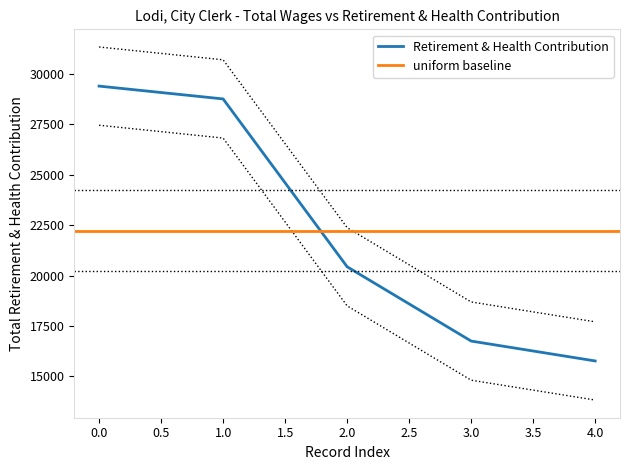

The value of Retirement & Health Contribution at 4.0 is 15770. True or false?

True